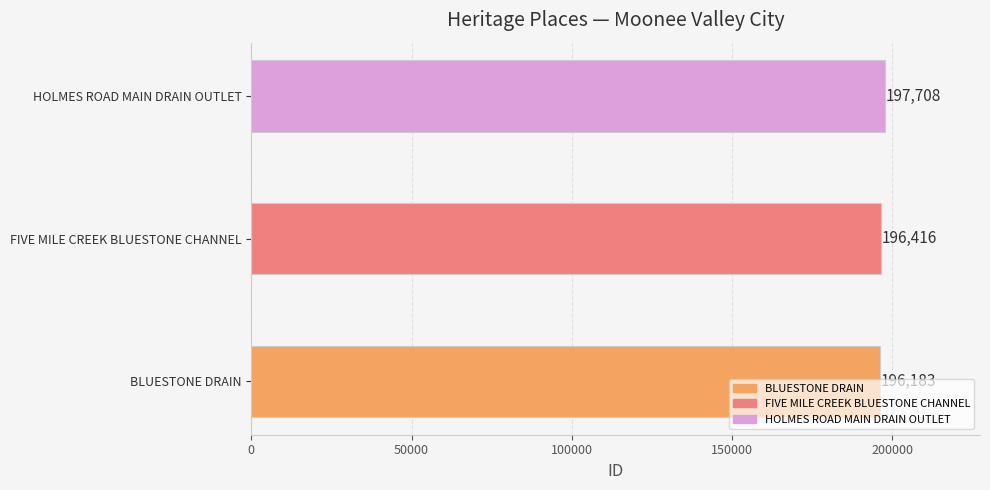

List the labels in order of value, smallest first.

BLUESTONE DRAIN, FIVE MILE CREEK BLUESTONE CHANNEL, HOLMES ROAD MAIN DRAIN OUTLET